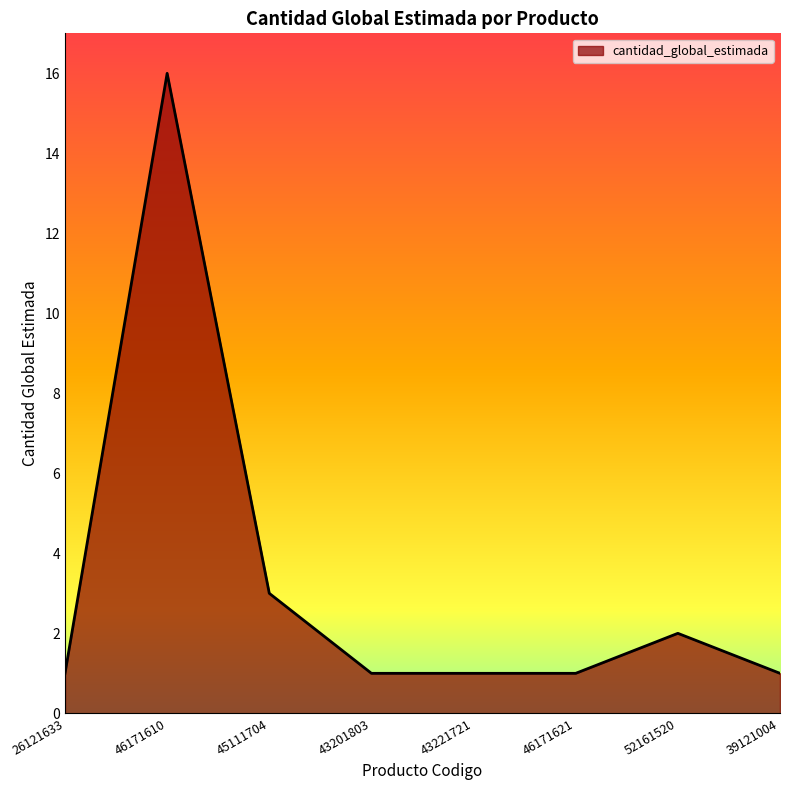

At which category does the chart reach its peak across all series?

46171610